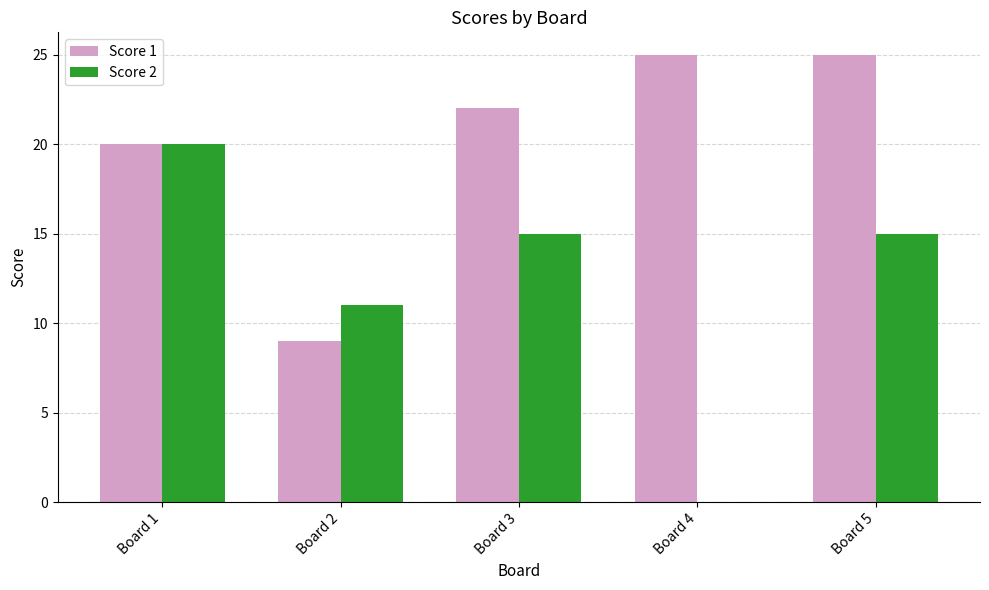

How many groups of bars are there?

5